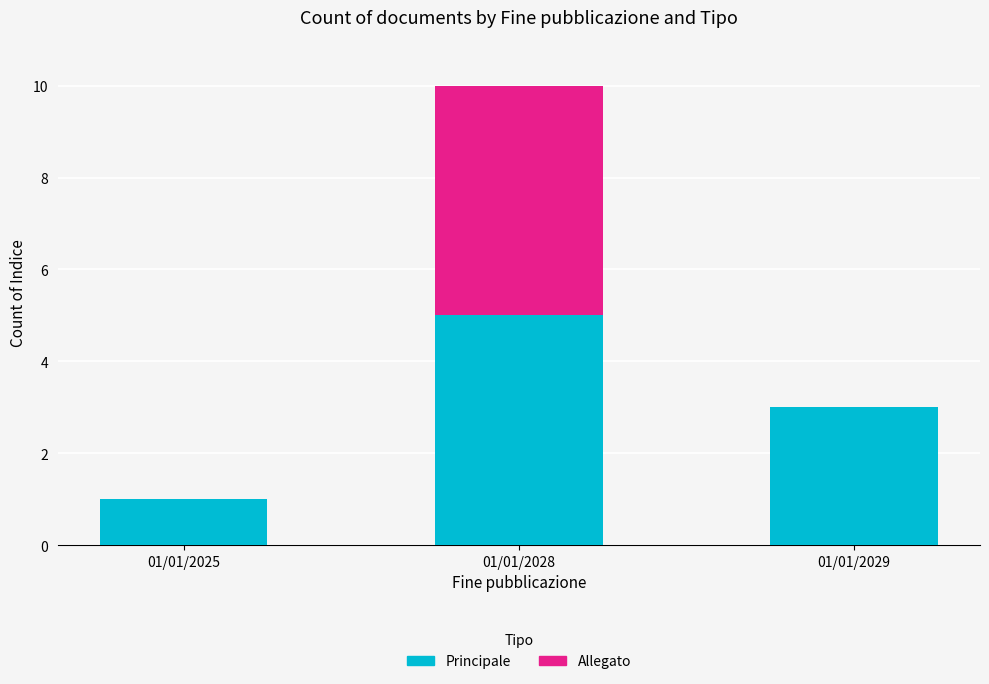

What is the highest value of the Principale series?

5